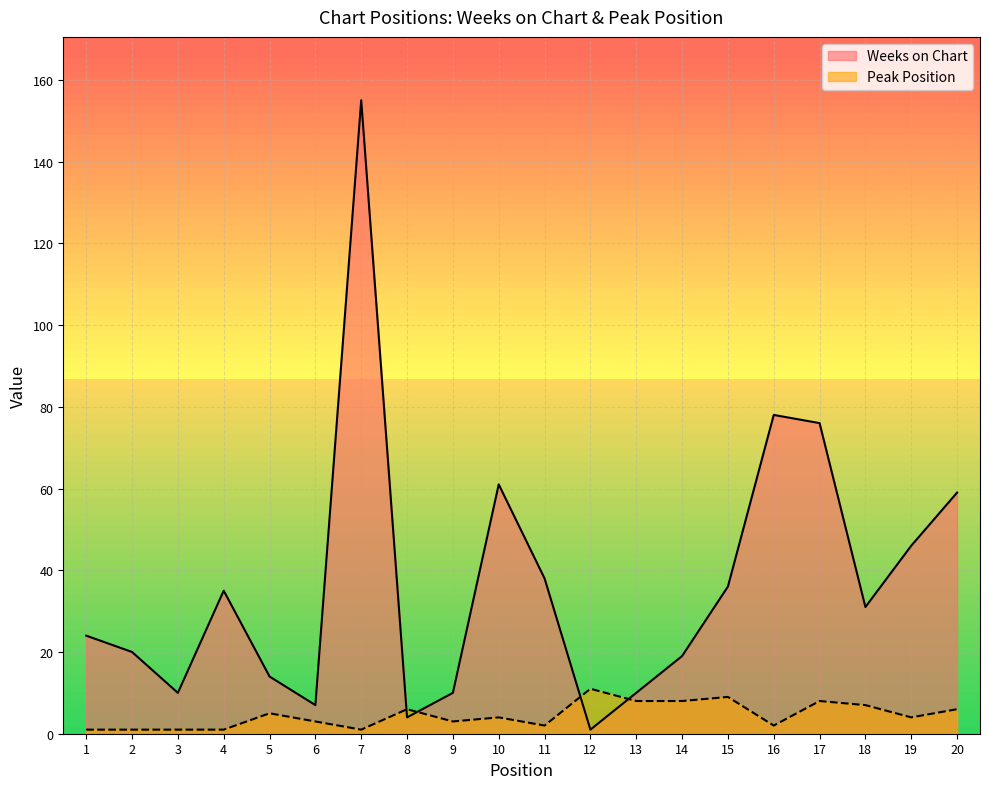

What is the approximate value of Peak Position at 9?

3